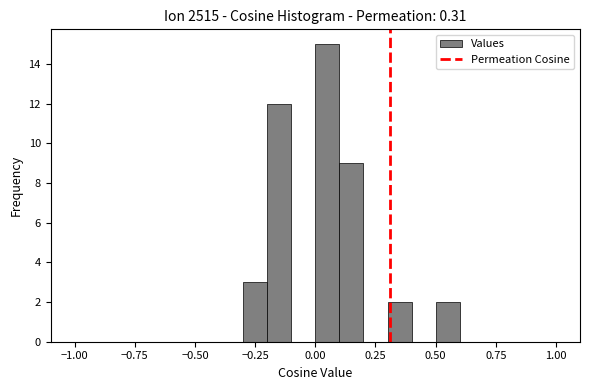

Read against the x-axis, roughly where is the centre of the tallest bar?

0.05